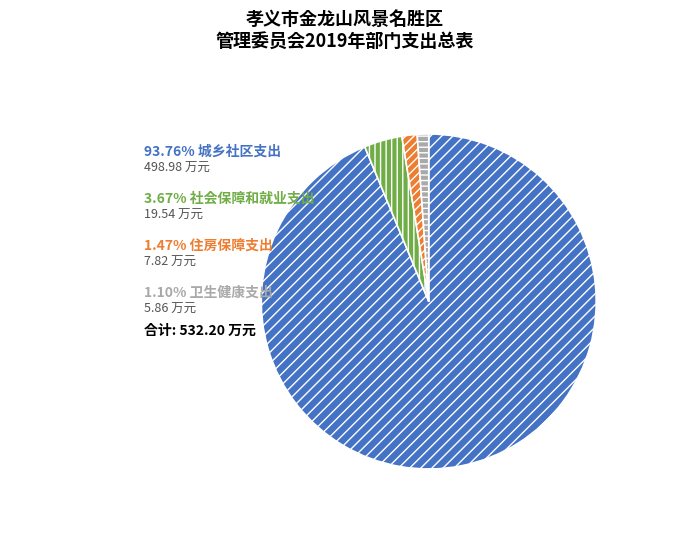

Is there a majority slice in this chart?

Yes